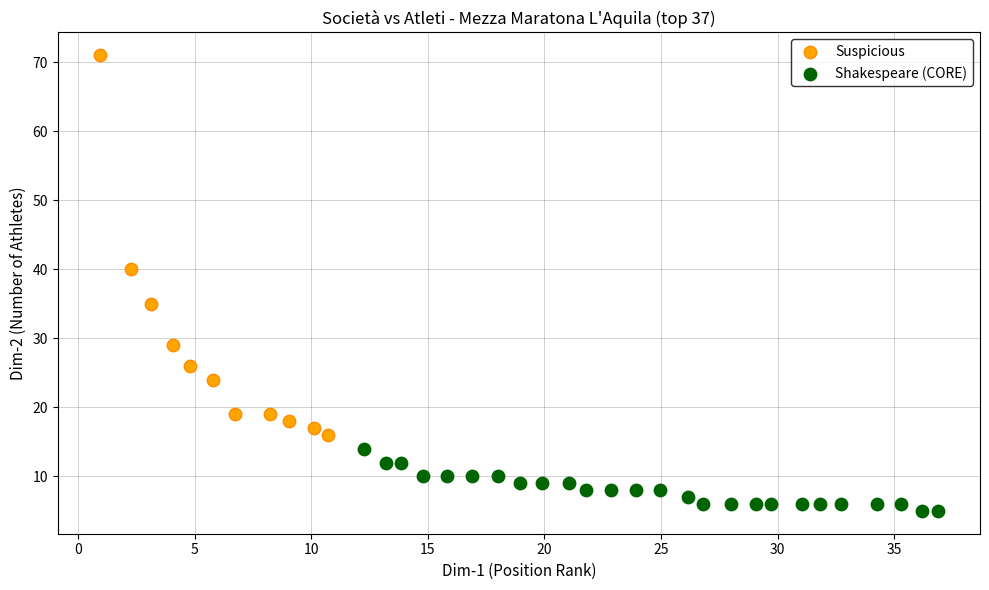

Which series contains the highest Y value?

Suspicious